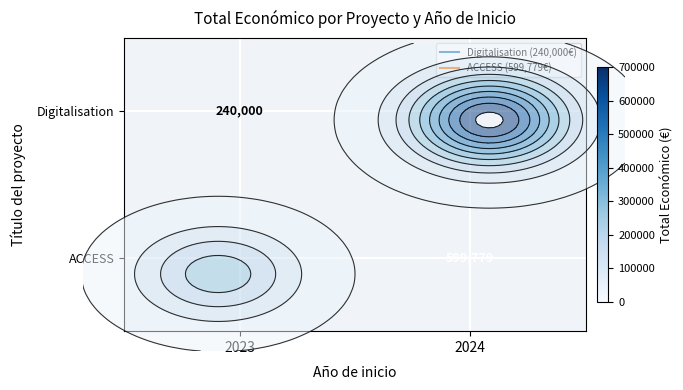

What is the sum of all Digitalisation values?

240000